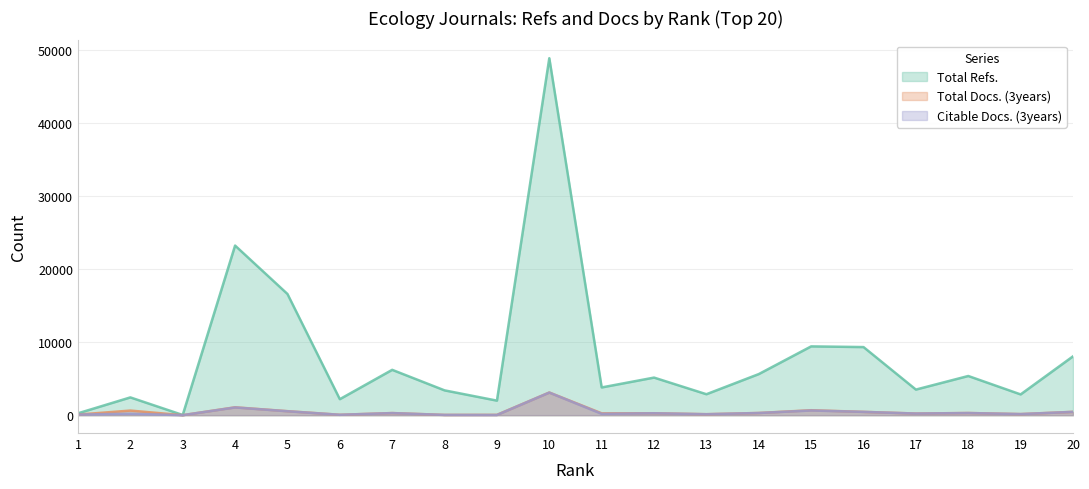

True or false: Total Docs. (3years) and Citable Docs. (3years) intersect in this chart.

False